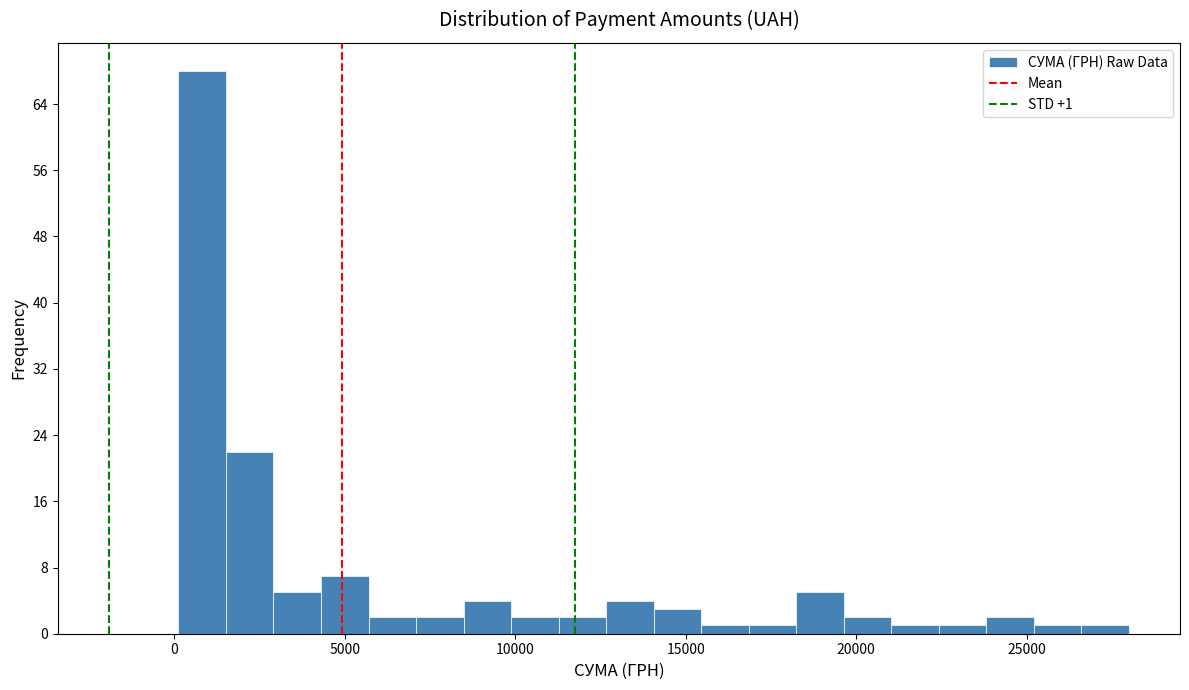

Around what value on the x-axis is the tallest bar? Give the approximate position of its centre, as read against the axis.

1000